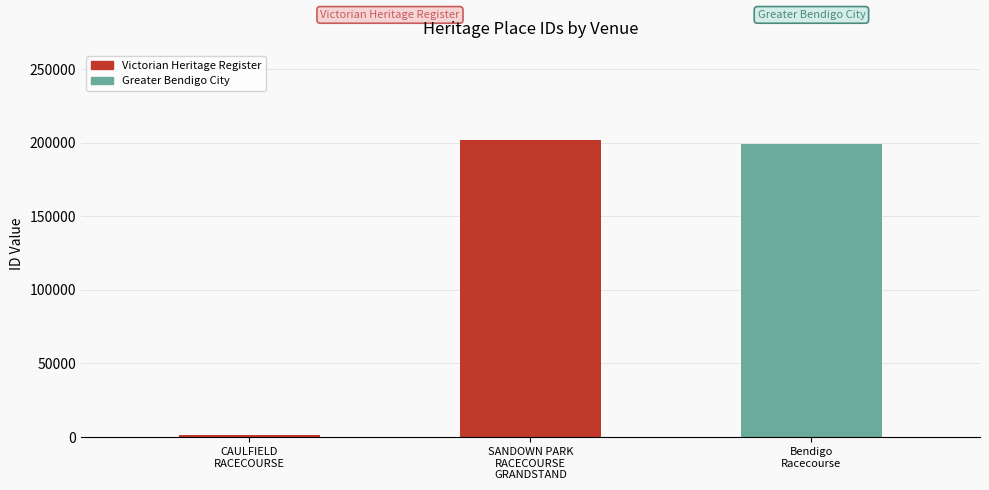

The chart shows a value of 1588 at CAULFIELD
RACECOURSE. True or false?

True